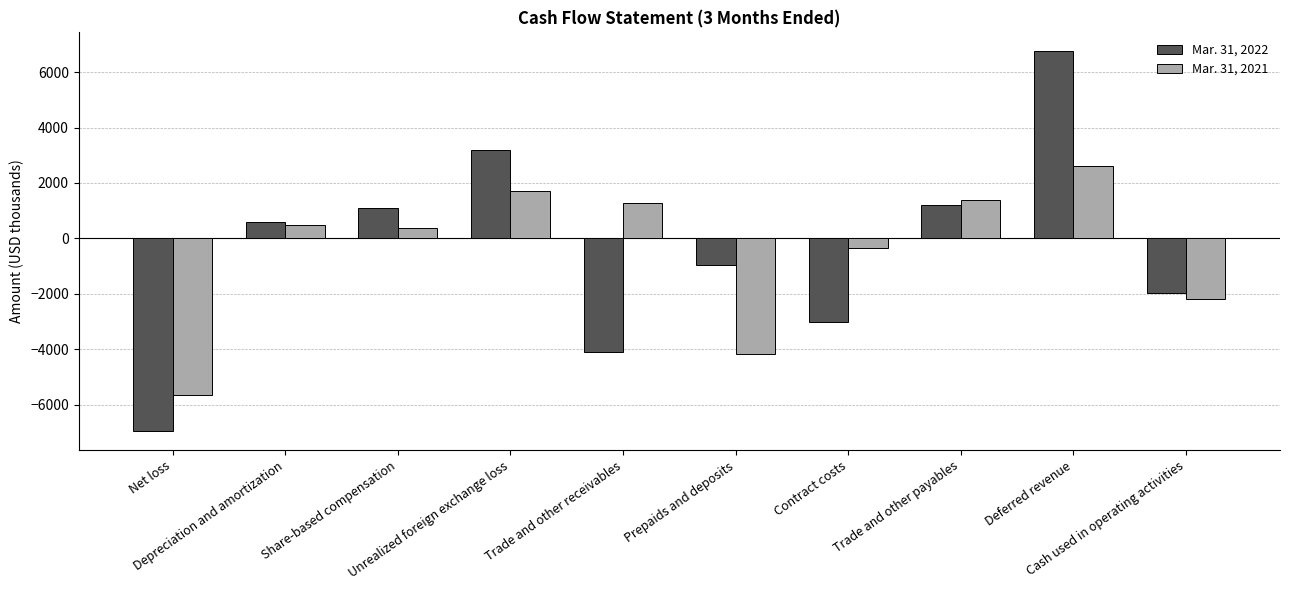

What is the difference between the maximum and minimum values in the Mar. 31, 2022 series?

13708